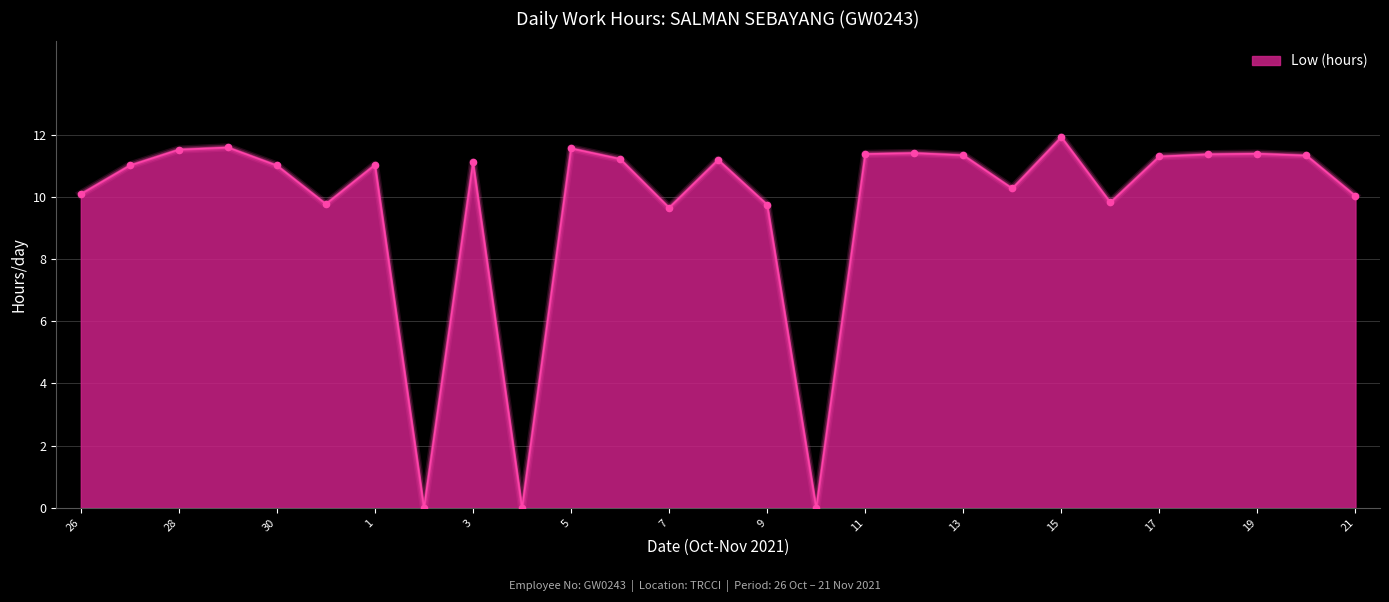

What is the greatest value displayed?

11.9